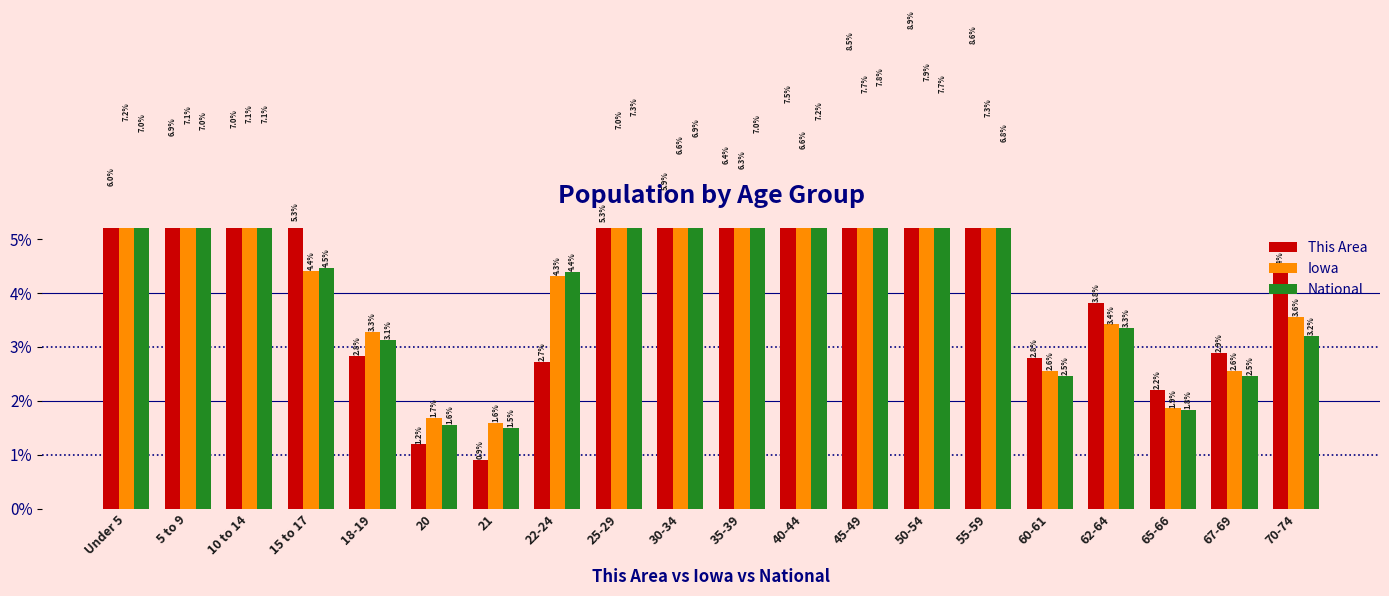

The National series shows 2.9 at 15 to 17. True or false?

False